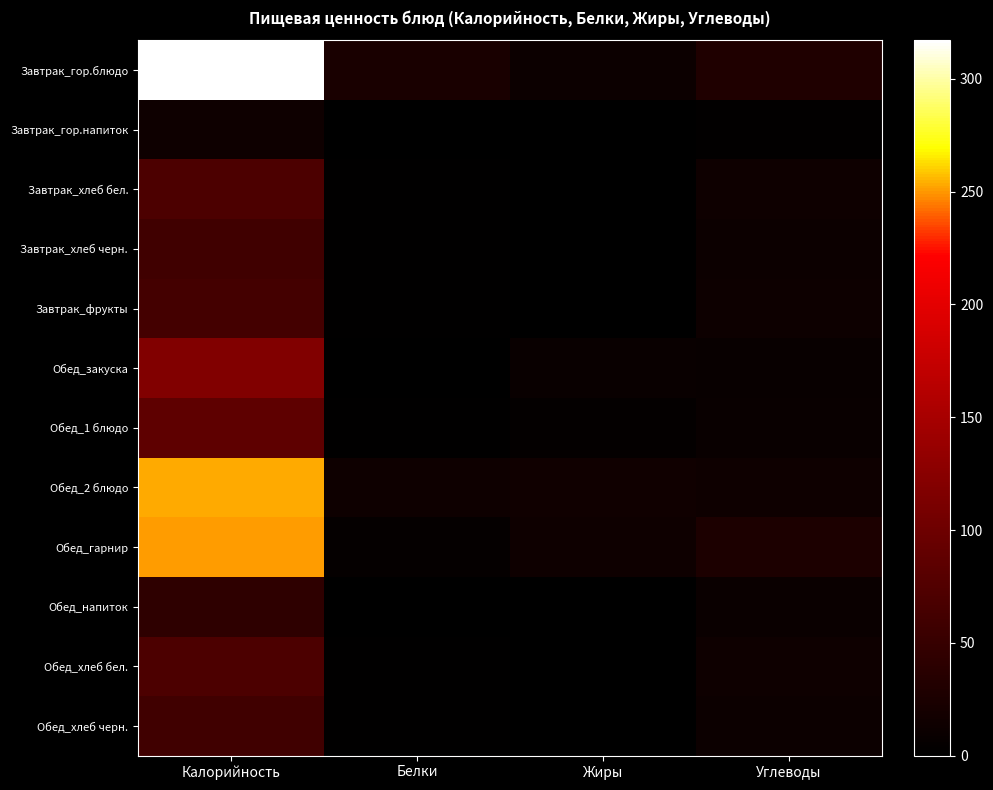

Reading left to right, what are all the values shown in this chart?

Завтрак_гор.блюдо: Калорийность=317.1	Белки=24.0	Жиры=11.6	Углеводы=29.0
Завтрак_гор.напиток: Калорийность=14.8	Белки=0.2	Жиры=0.0	Углеводы=3.4
Завтрак_хлеб бел.: Калорийность=70.3	Белки=2.3	Жиры=0.2	Углеводы=14.8
Завтрак_хлеб черн.: Калорийность=58.7	Белки=2.0	Жиры=0.4	Углеводы=11.9
Завтрак_фрукты: Калорийность=63.0	Белки=1.4	Жиры=0.4	Углеводы=13.5
Обед_закуска: Калорийность=117.7	Белки=1.2	Жиры=8.9	Углеводы=8.2
Обед_1 блюдо: Калорийность=85.7	Белки=1.6	Жиры=4.5	Углеводы=9.7
Обед_2 блюдо: Калорийность=253.4	Белки=14.7	Жиры=15.4	Углеводы=13.9
Обед_гарнир: Калорийность=251.4	Белки=5.1	Жиры=14.0	Углеводы=26.3
Обед_напиток: Калорийность=43.3	Белки=0.2	Жиры=0.0	Углеводы=10.6
Обед_хлеб бел.: Калорийность=70.3	Белки=2.3	Жиры=0.2	Углеводы=14.8
Обед_хлеб черн.: Калорийность=58.7	Белки=2.0	Жиры=0.4	Углеводы=11.9